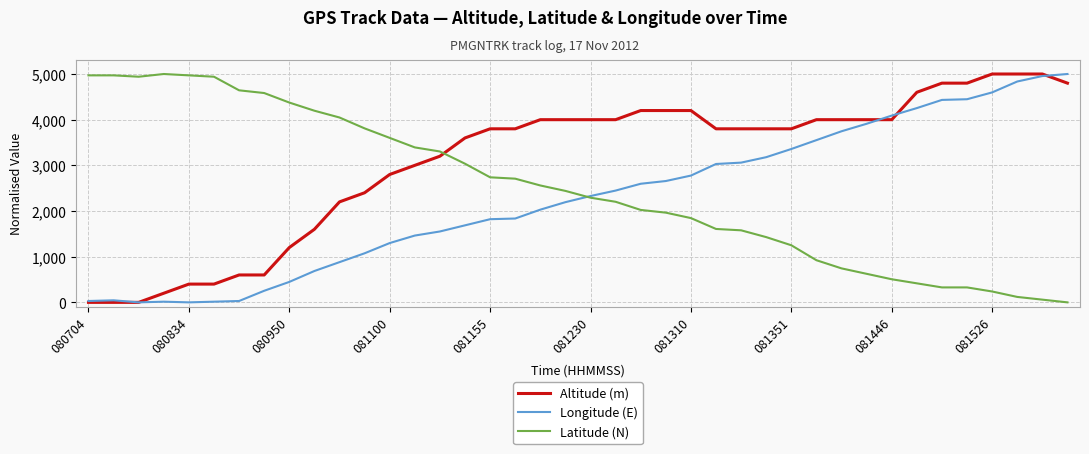

What is the maximum value for Longitude (E)?

5000.0